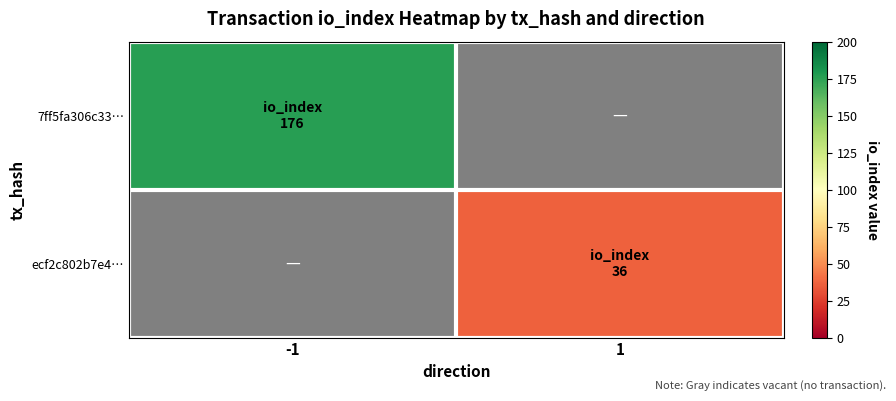

At how many categories does at least one series exceed 89?

1